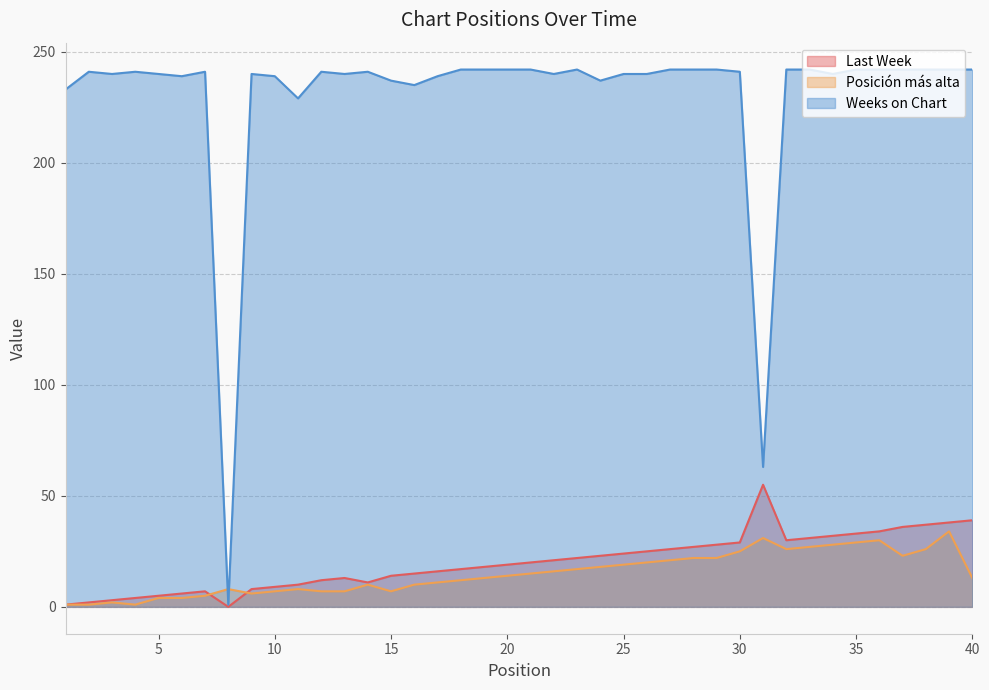

How many values in the Weeks on Chart series are below 241?

18